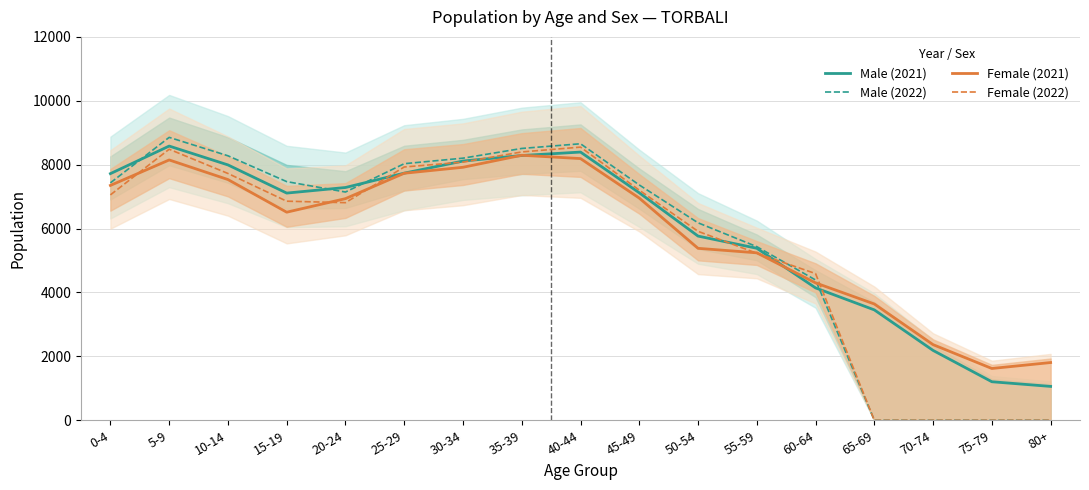

How many categories are shown in the chart?

17